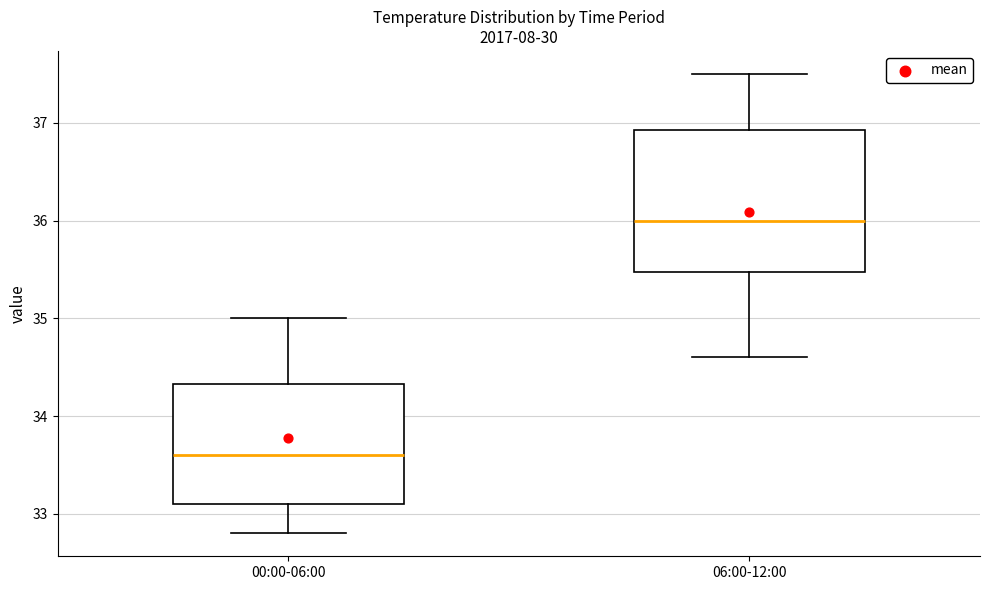

Which box's median line is the lowest?

00:00-06:00